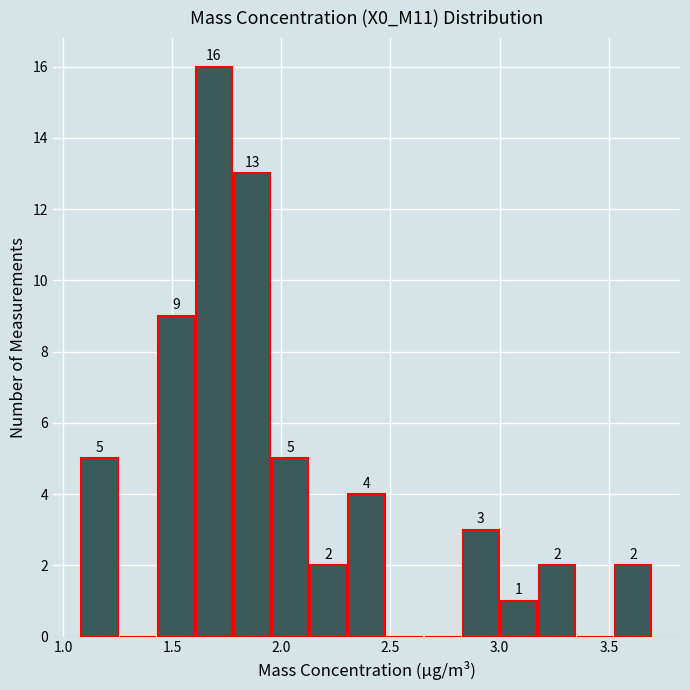

Read against the x-axis, roughly where is the centre of the tallest bar?

1.70